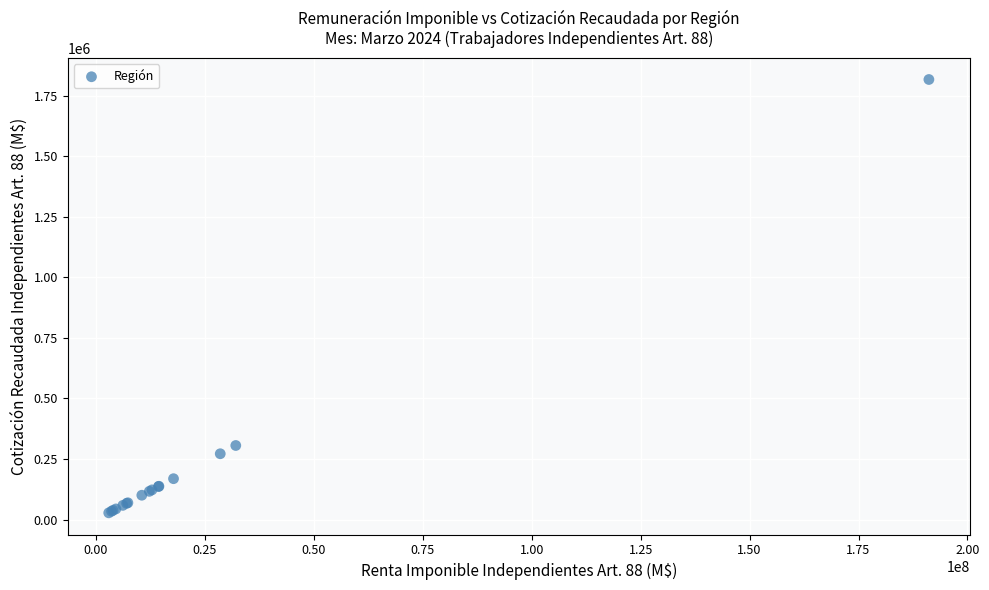

What Y value in the scatter plot is closest to 922251?

305907.9